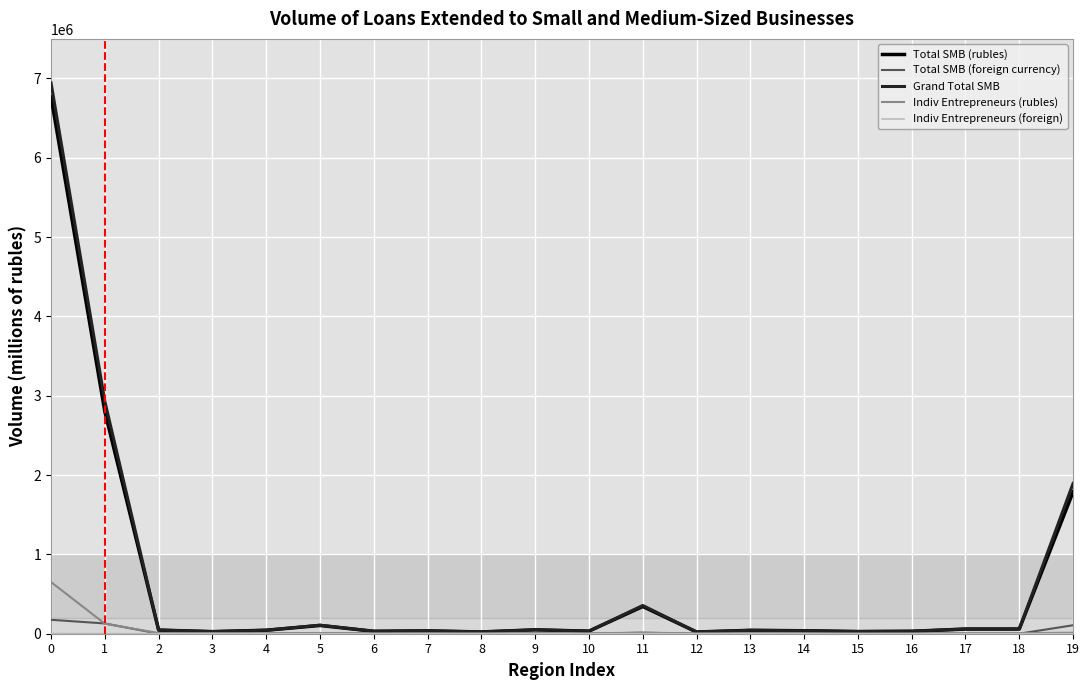

Which series has the largest range (max minus min)?

Grand Total SMB